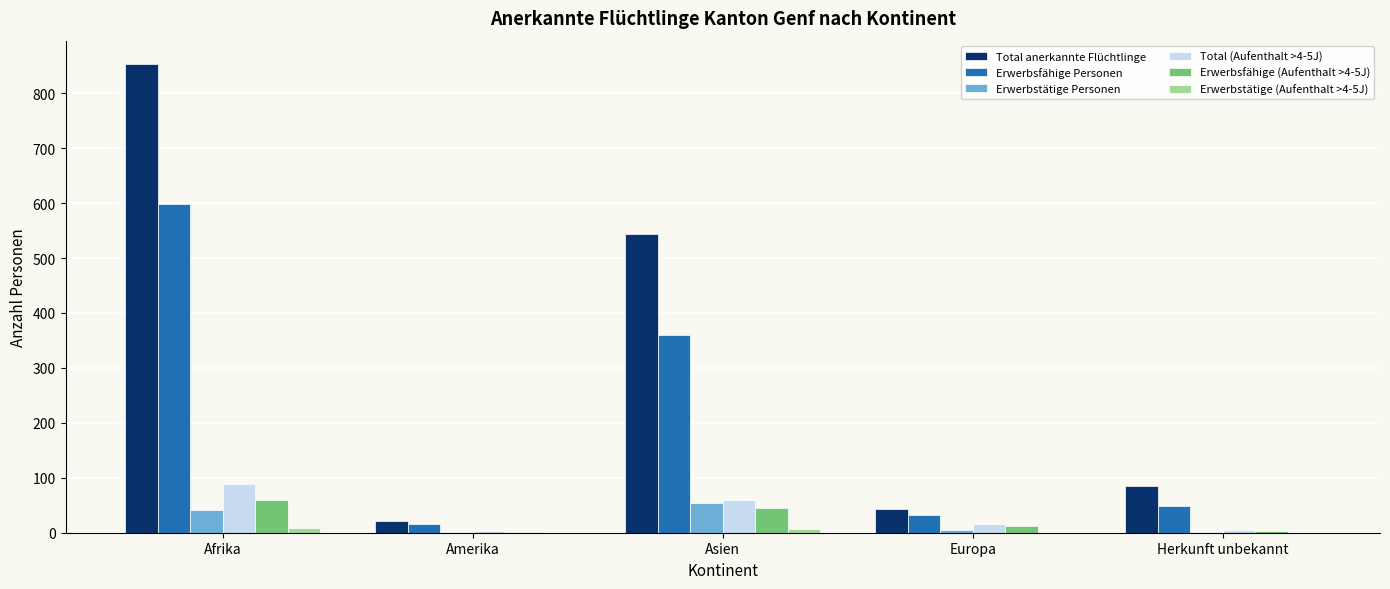

How many groups of bars are there?

5